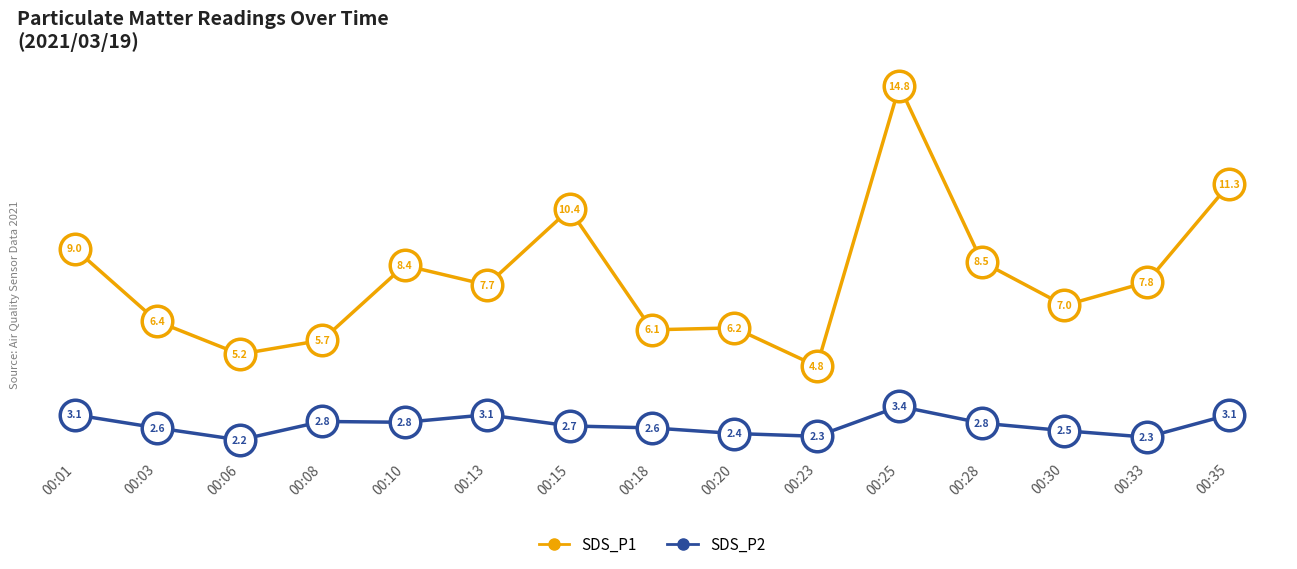

At 00:03, list the series in order from largest to smallest.

SDS_P1, SDS_P2